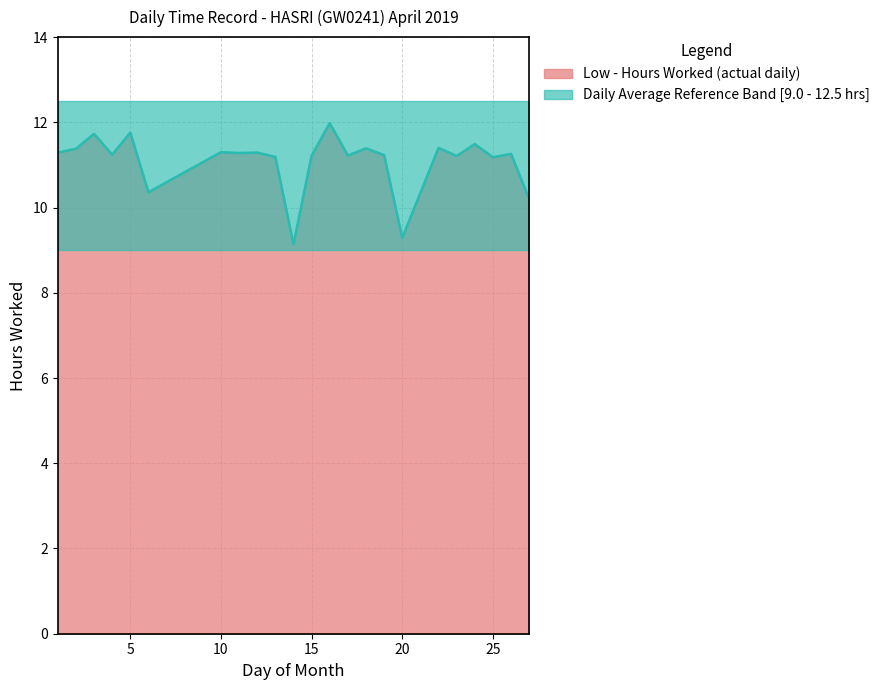

Which has a higher value, 23 or 6?

23